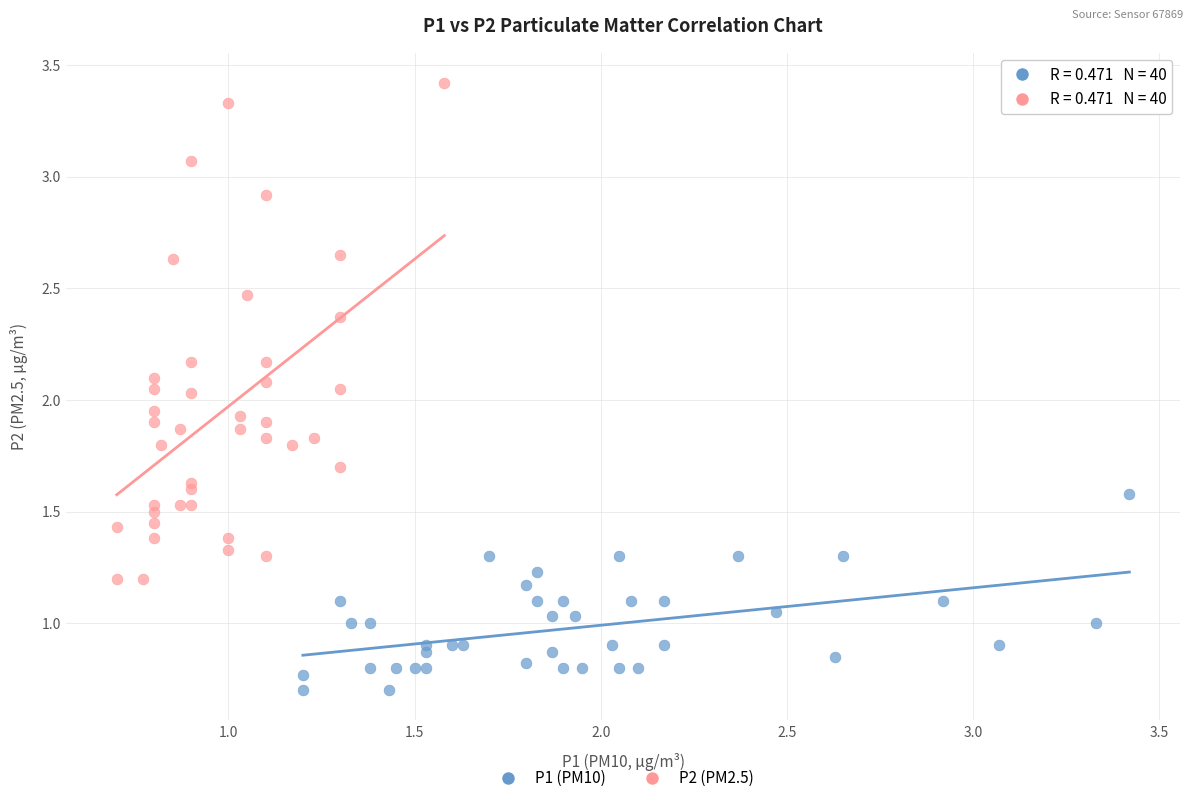

Which series reaches the maximum Y coordinate?

P2 (PM2.5)